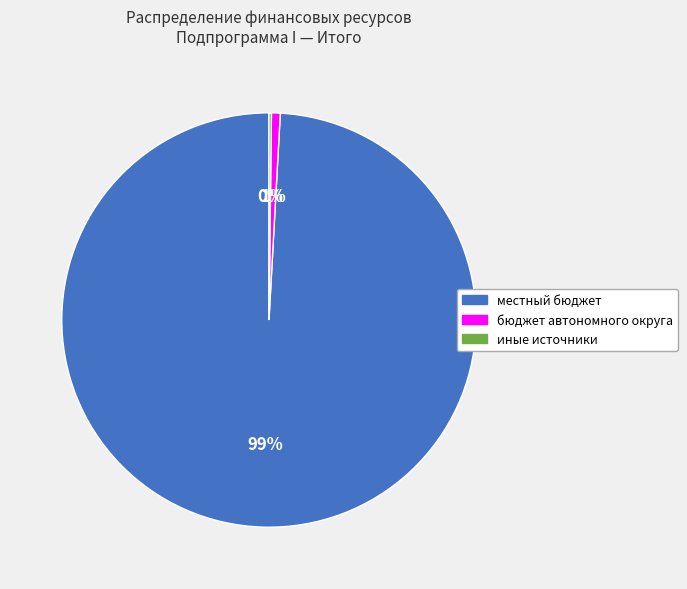

To the nearest percent, what is the average slice percentage?

33%